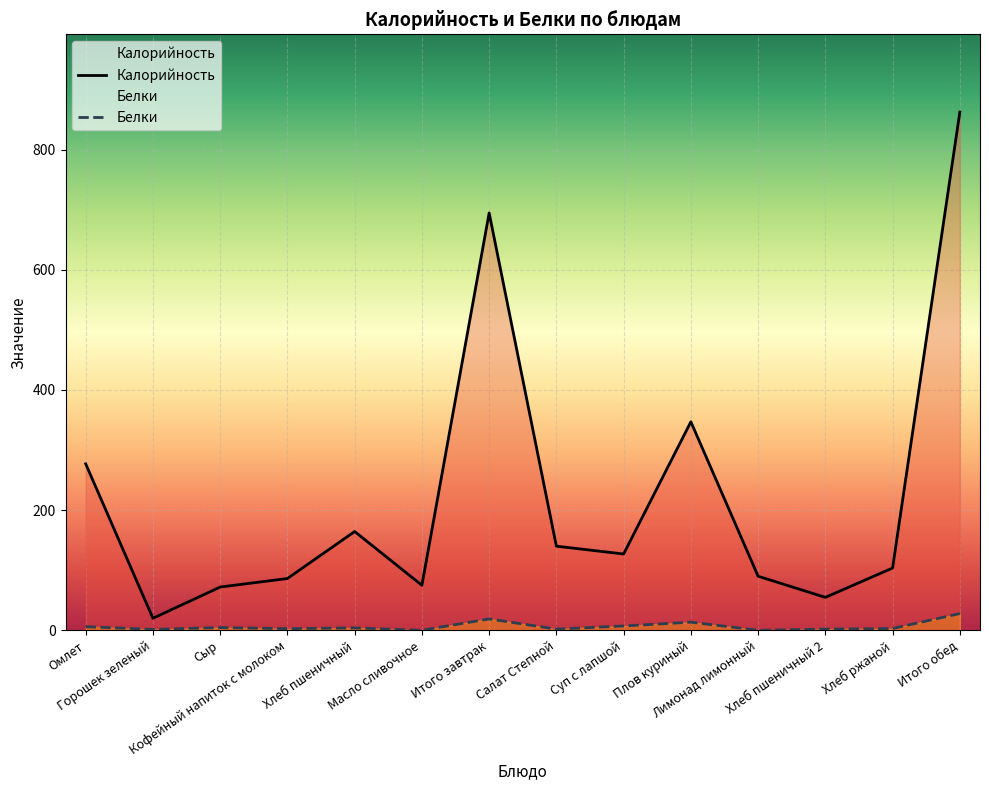

Reading left to right, what are all the values shown in this chart?

Калорийность: Омлет=277.0	Горошек зеленый=20.0	Сыр=72.0	Кофейный напиток с молоком=86.2	Хлеб пшеничный=164.4	Масло сливочное=74.9	Итого завтрак=694.5	Салат Степной=140.0	Суп с лапшой=127.0	Плов куриный=347.0	Лимонад лимонный=90.0	Хлеб пшеничный 2=54.8	Хлеб ржаной=103.6	Итого обед=862.4
Белки: Омлет=6.0	Горошек зеленый=1.6	Сыр=4.6	Кофейный напиток с молоком=2.7	Хлеб пшеничный=4.0	Масло сливочное=0.1	Итого завтрак=18.9	Салат Степной=2.0	Суп с лапшой=7.2	Плов куриный=13.5	Лимонад лимонный=0.1	Хлеб пшеничный 2=2.0	Хлеб ржаной=3.0	Итого обед=27.9